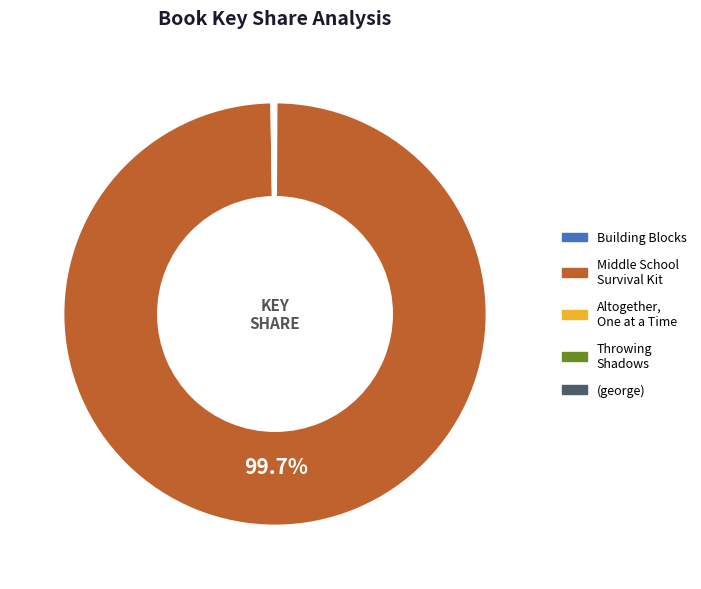

Which category accounts for the majority?

Middle School Survival Kit